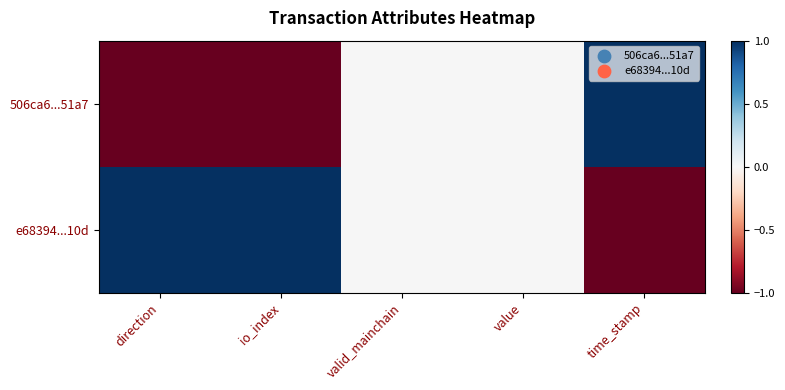

How many categories are shown in the chart?

5